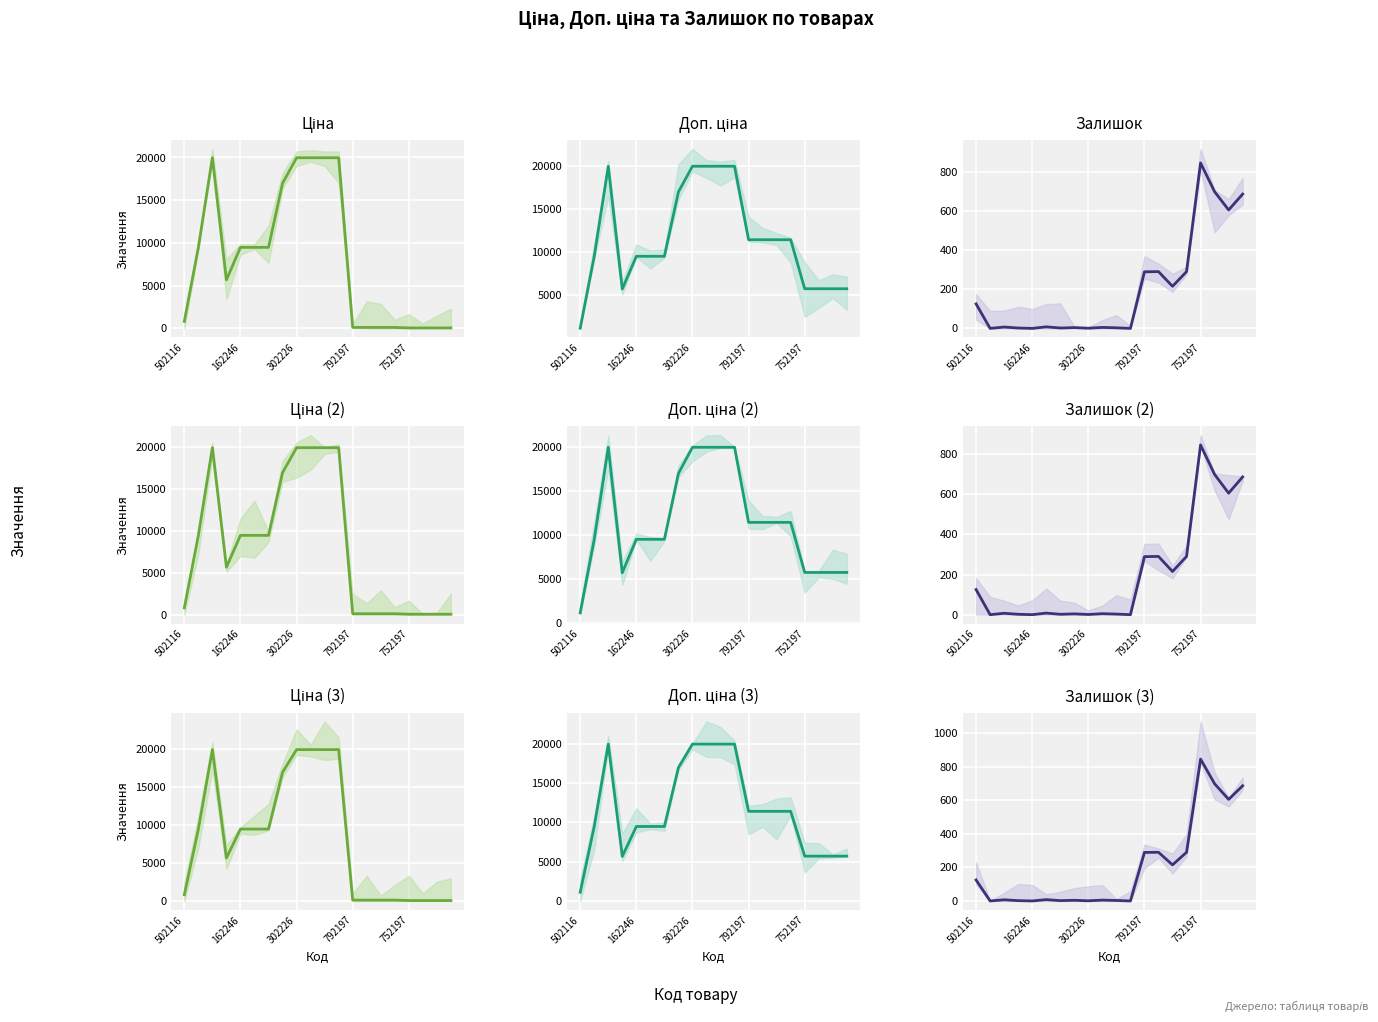

What is the maximum value for Ціна?

19964.2